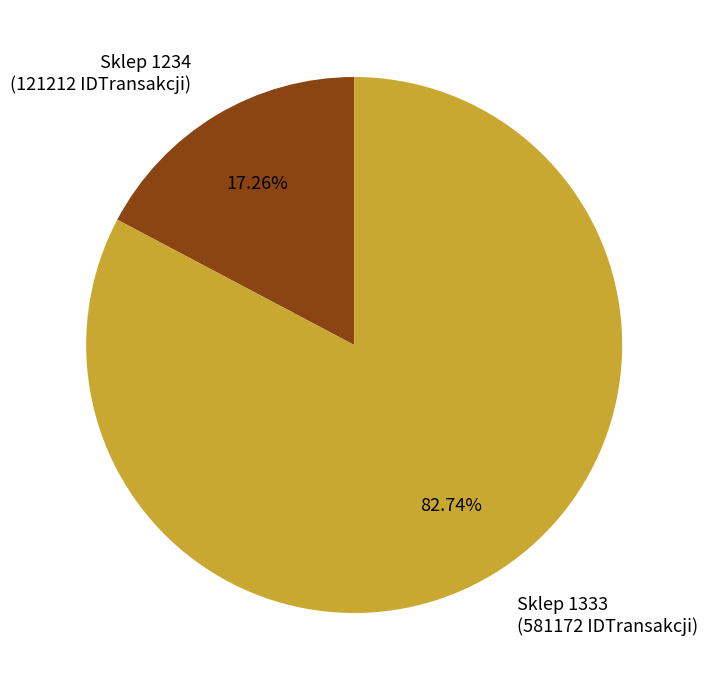

Is Sklep 1234 (121212 IDTransakcji) the majority of the pie?

No